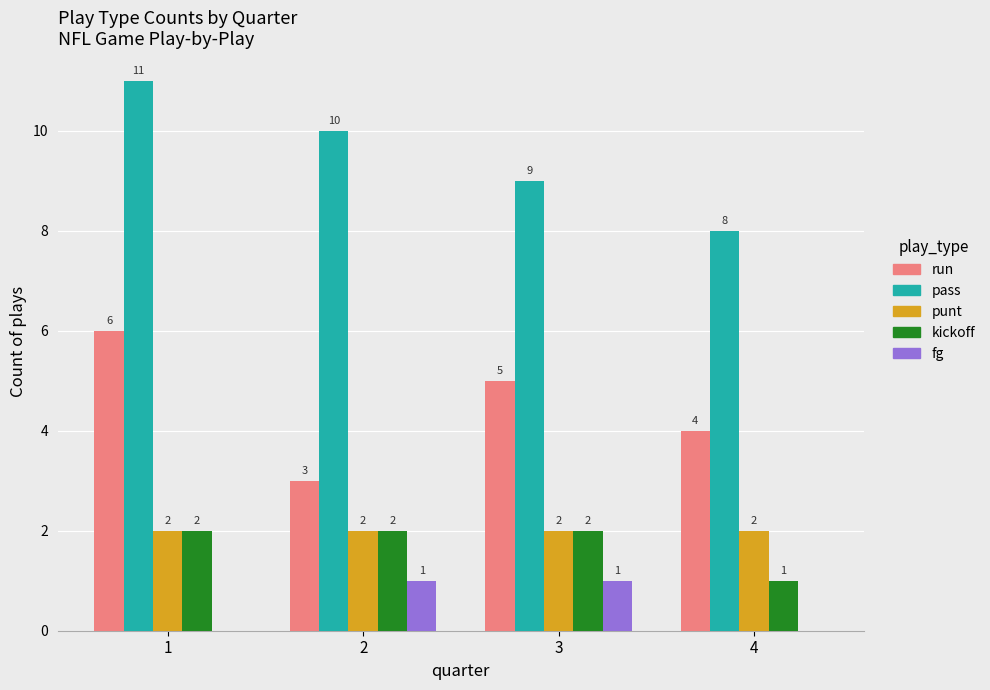

At which category does the chart reach its peak across all series?

1